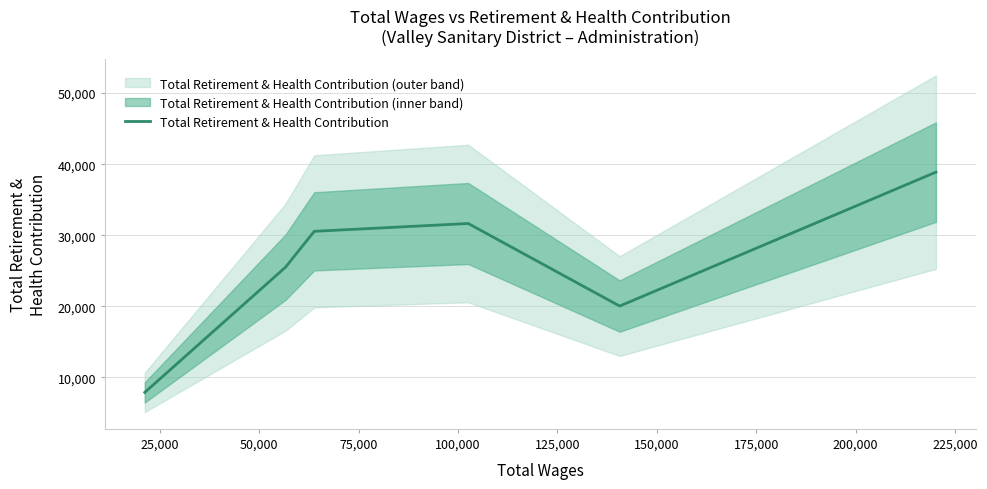

What is the highest value of the Total Retirement & Health Contribution series?

38886